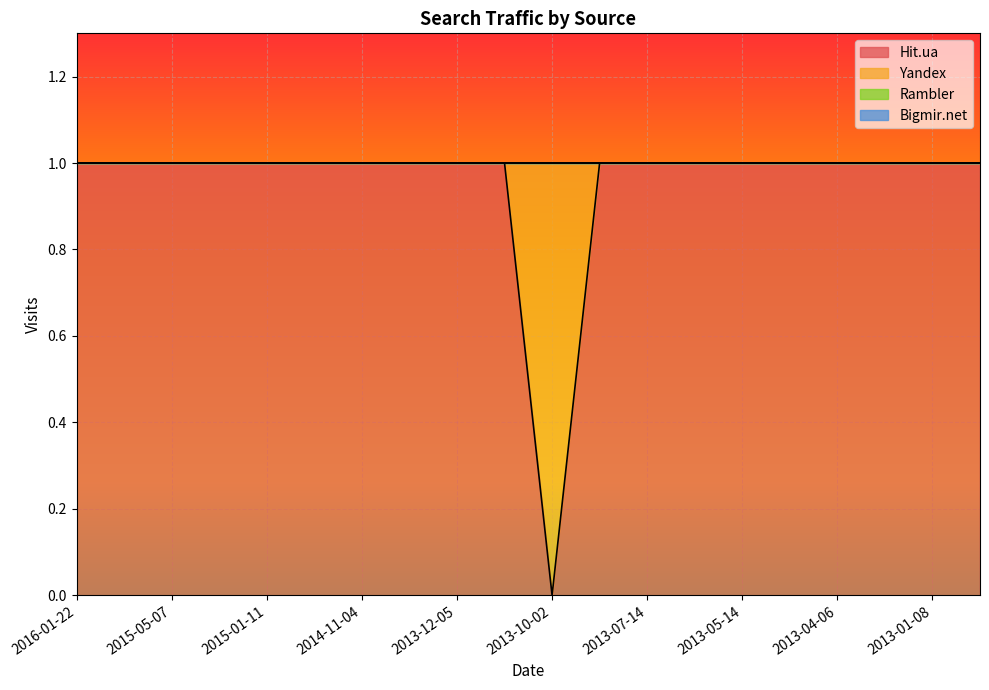

True or false: Hit.ua and Bigmir.net cross at least once.

False